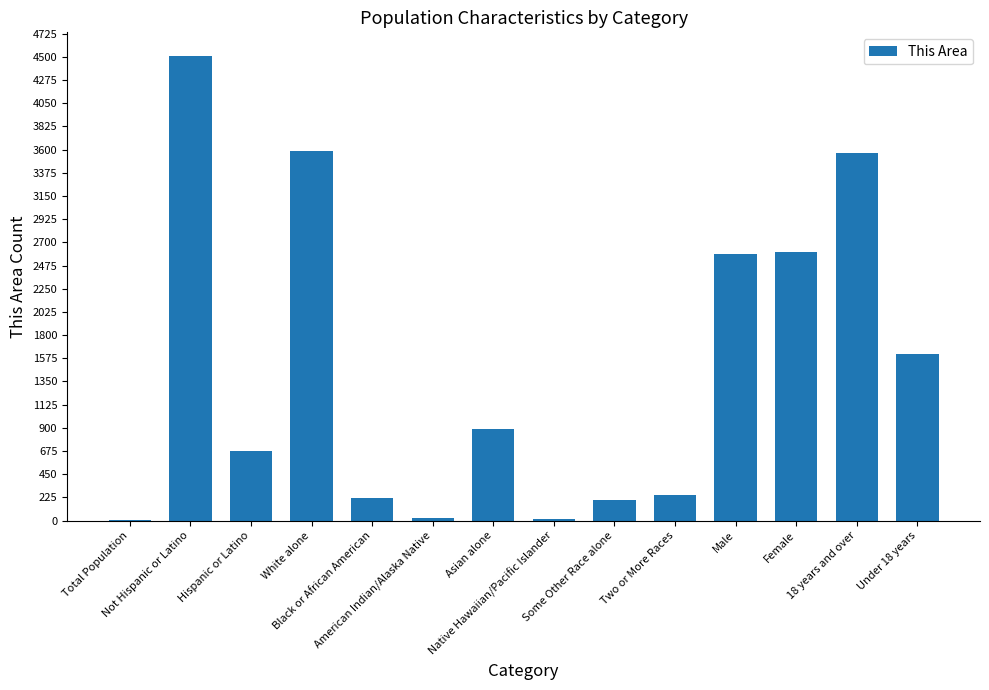

Is it true that the value at Female is 2602?

True